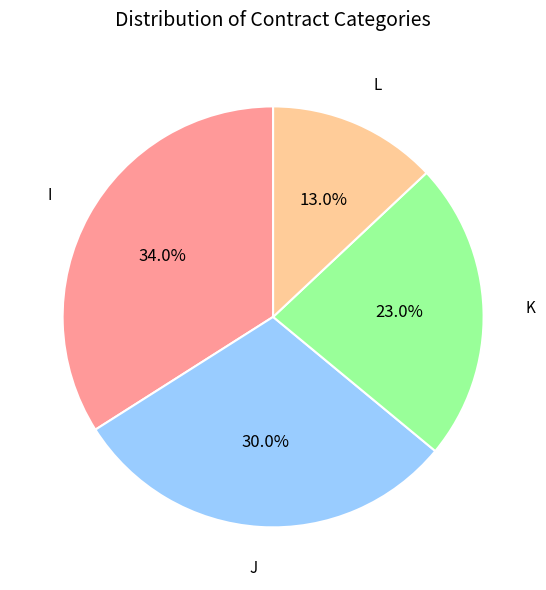

Count the number of slices in the pie.

4